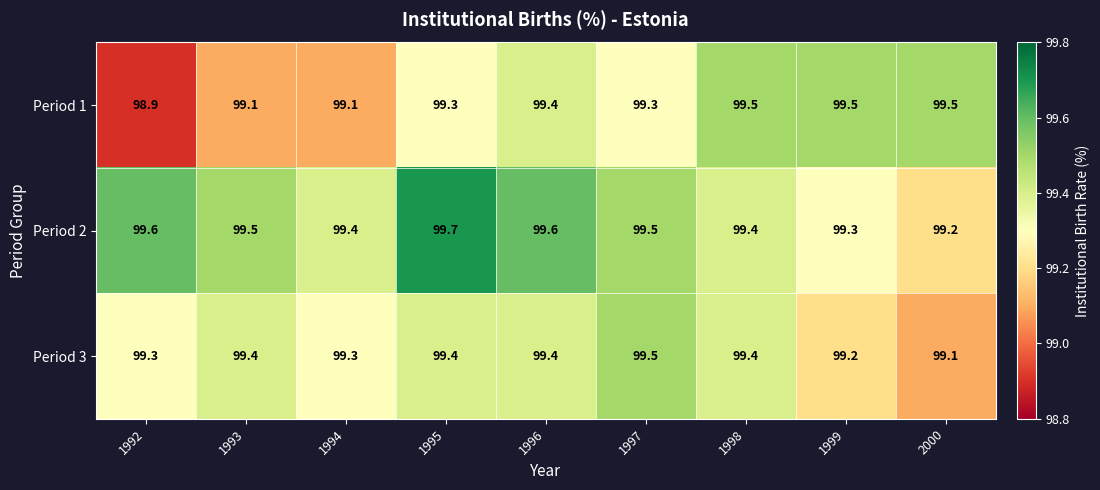

What is the difference between the maximum and minimum values in the Period 1 series?

0.6